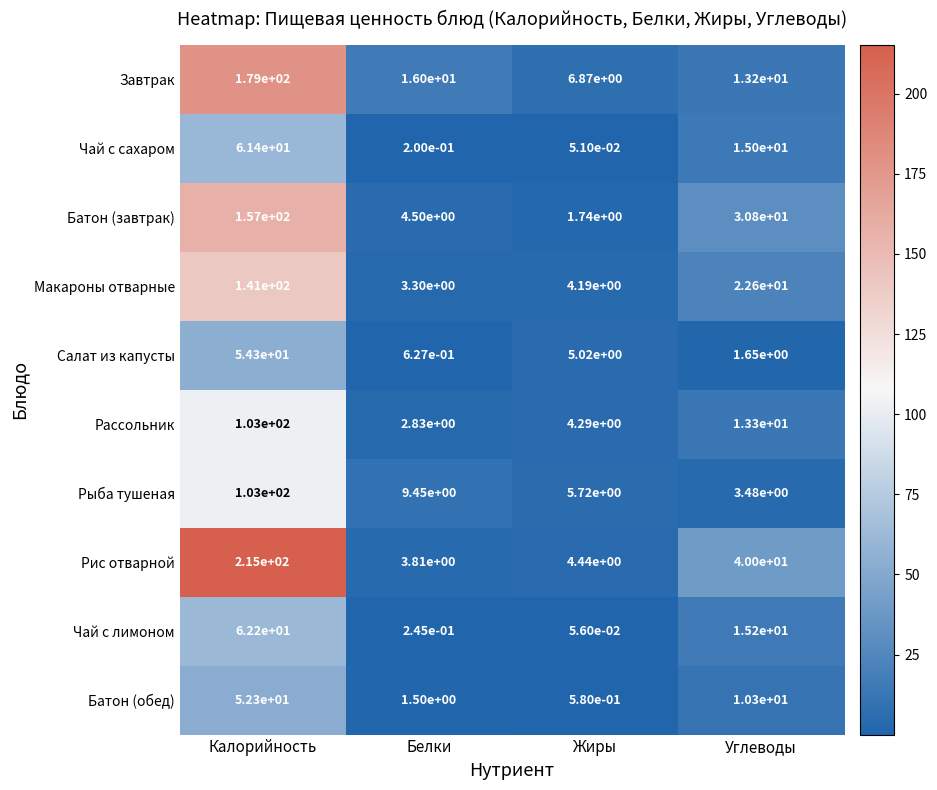

What is the spread (max minus min) of values at Белки?

15.8